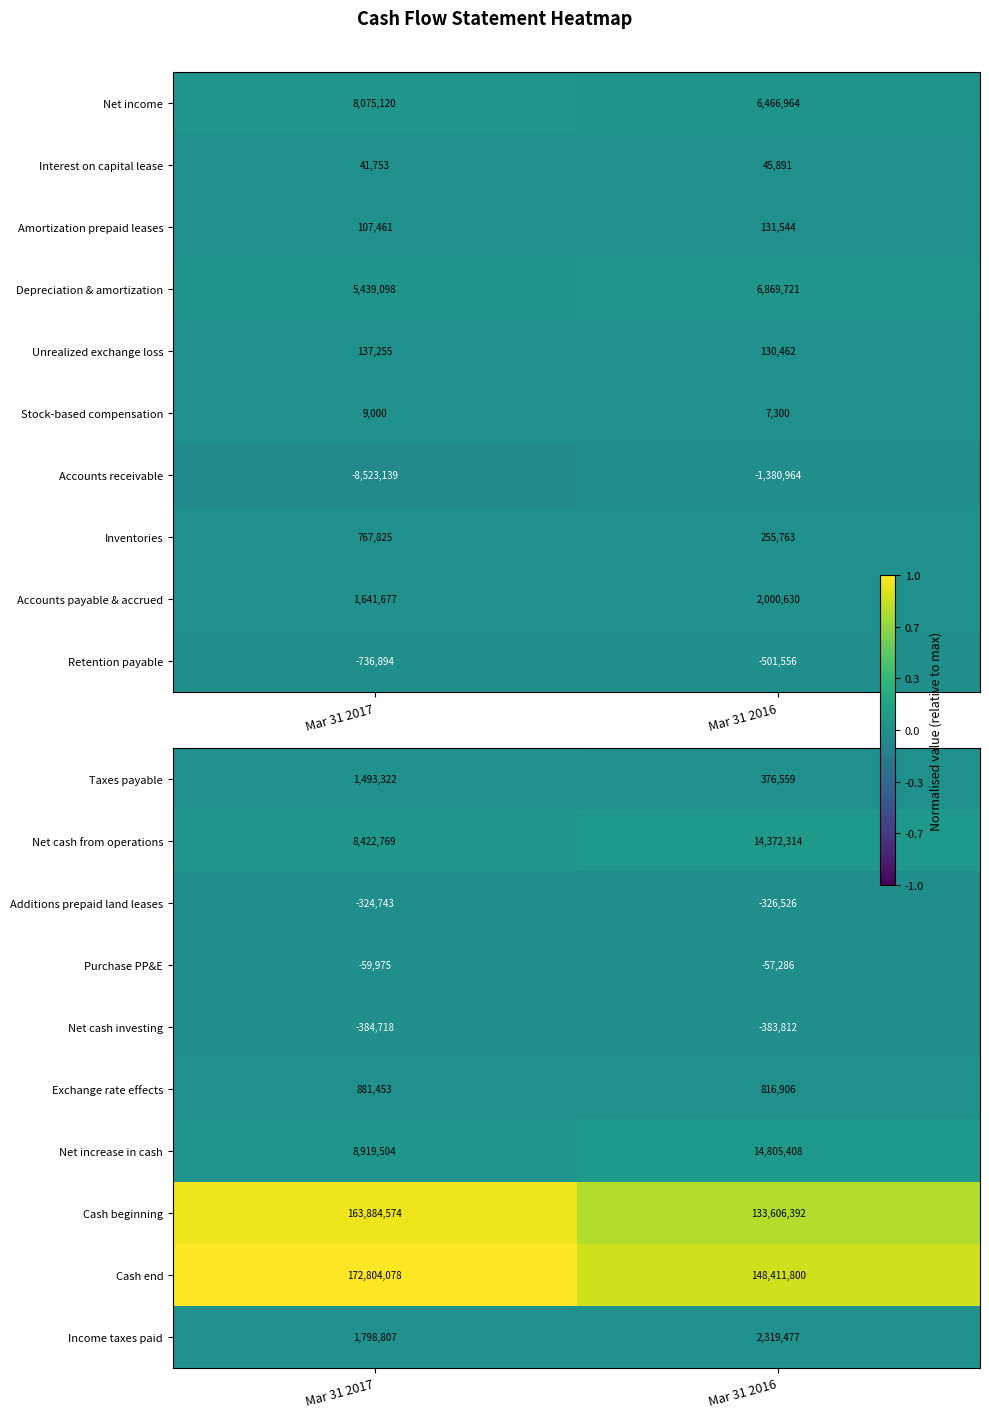

At which category is the sum across all series the highest?

Mar 31 2017